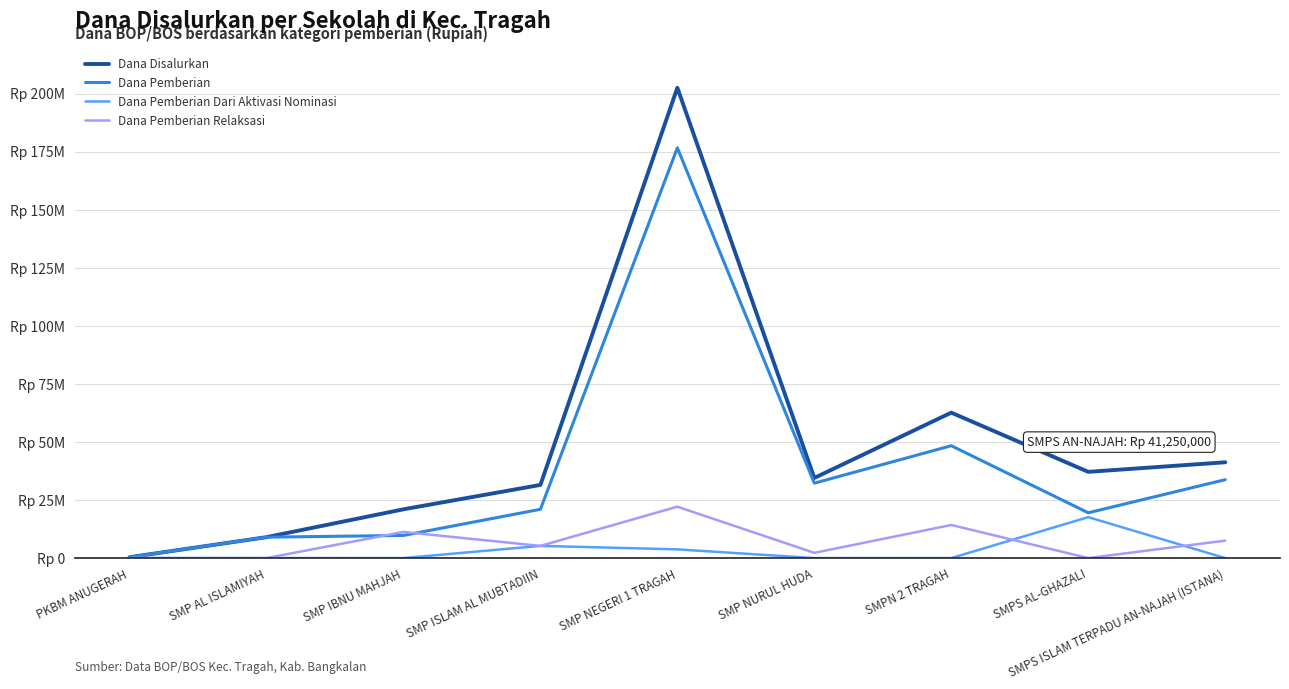

Reading left to right, extract all data points from this chart.

Dana Disalurkan: 375000	9000000	21000000	31500000	202500000	34500000	62625000	37125000	41250000
Dana Pemberian: 375000	9000000	9750000	21000000	176625000	32250000	48375000	19500000	33750000
Dana Pemberian Dari Aktivasi Nominasi: 0	0	0	5250000	3750000	0	0	17625000	0
Dana Pemberian Relaksasi: 0	0	11250000	5250000	22125000	2250000	14250000	0	7500000